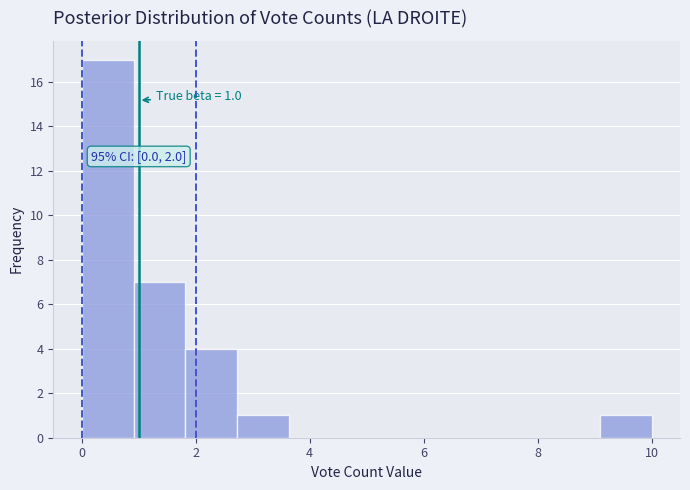

Which range on the x-axis has the tallest bar?

0.0 to 1.0